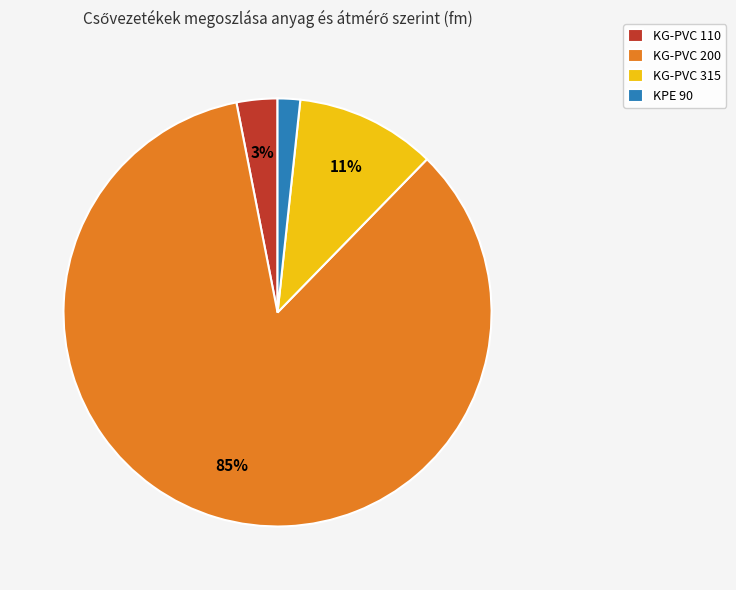

To the nearest percent, what portion does KG-PVC 315 represent?

11%